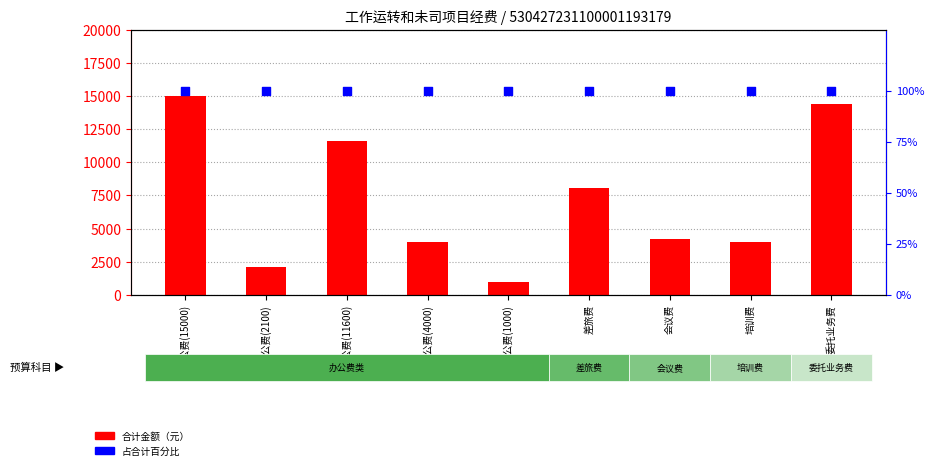

Which series has the largest Y range (max minus min)?

合计金额